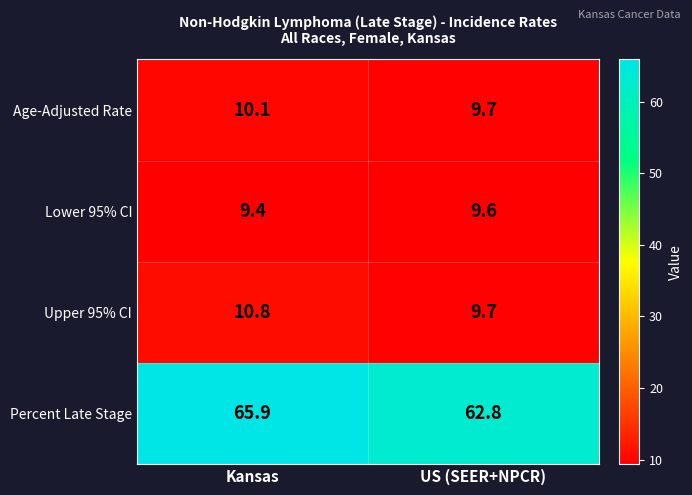

Which series has the widest spread of values?

Percent Late Stage